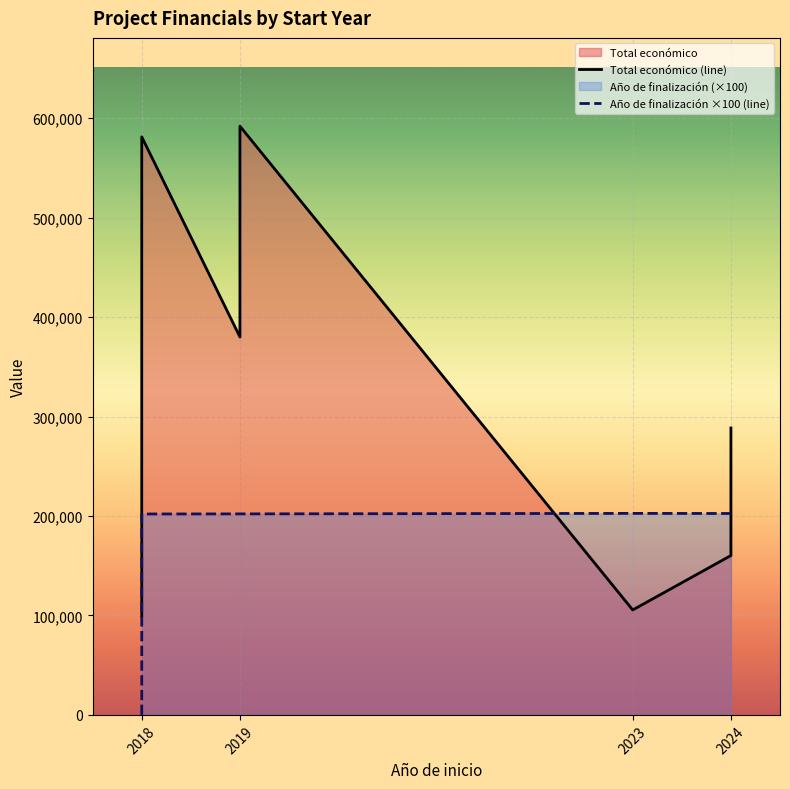

In Total económico (line), how many points are higher than both neighbors (excluding endpoints)?

2